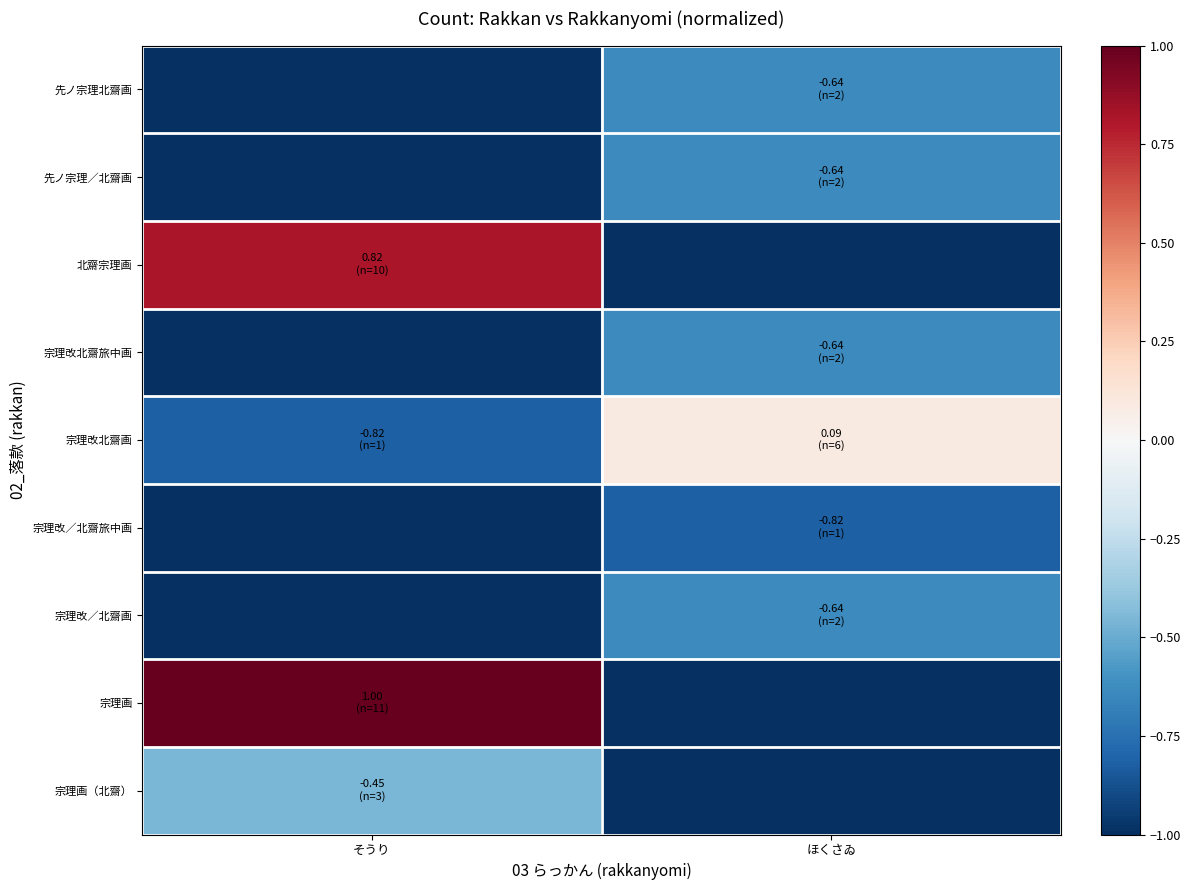

Reading left to right, transcribe all the data shown in this chart.

先ノ宗理北齋画: そうり=-1.0	ほくさゐ=-0.6
先ノ宗理／北齋画: そうり=-1.0	ほくさゐ=-0.6
北齋宗理画: そうり=0.8	ほくさゐ=-1.0
宗理改北齋旅中画: そうり=-1.0	ほくさゐ=-0.6
宗理改北齋画: そうり=-0.8	ほくさゐ=0.1
宗理改／北齋旅中画: そうり=-1.0	ほくさゐ=-0.8
宗理改／北齋画: そうり=-1.0	ほくさゐ=-0.6
宗理画: そうり=1.0	ほくさゐ=-1.0
宗理画（北齋）: そうり=-0.5	ほくさゐ=-1.0